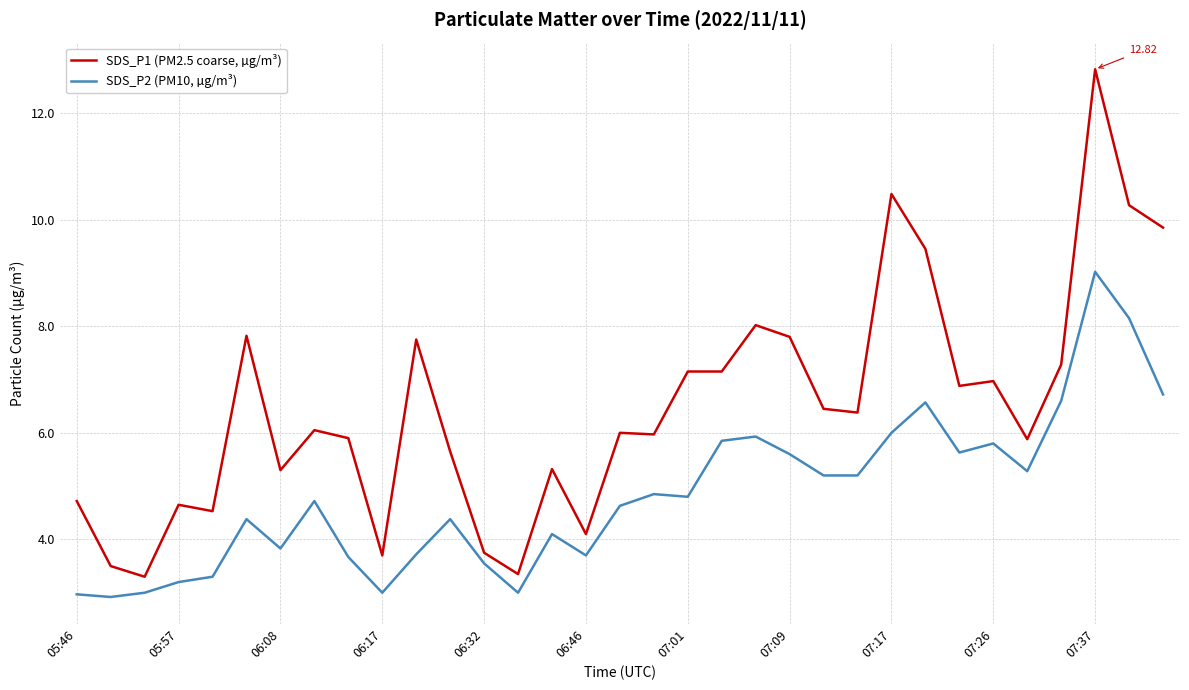

Rank the series by their average value, from lowest to highest.

SDS_P2 (PM10, µg/m³), SDS_P1 (PM2.5 coarse, µg/m³)